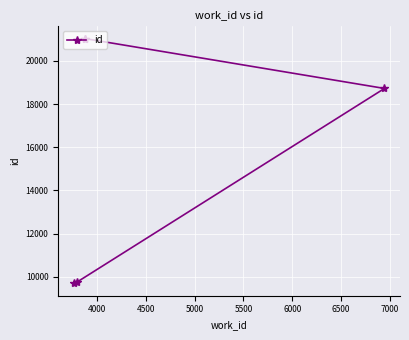

Reading left to right, list all the values displayed in this chart.

9692	9754	18724	21031	21034